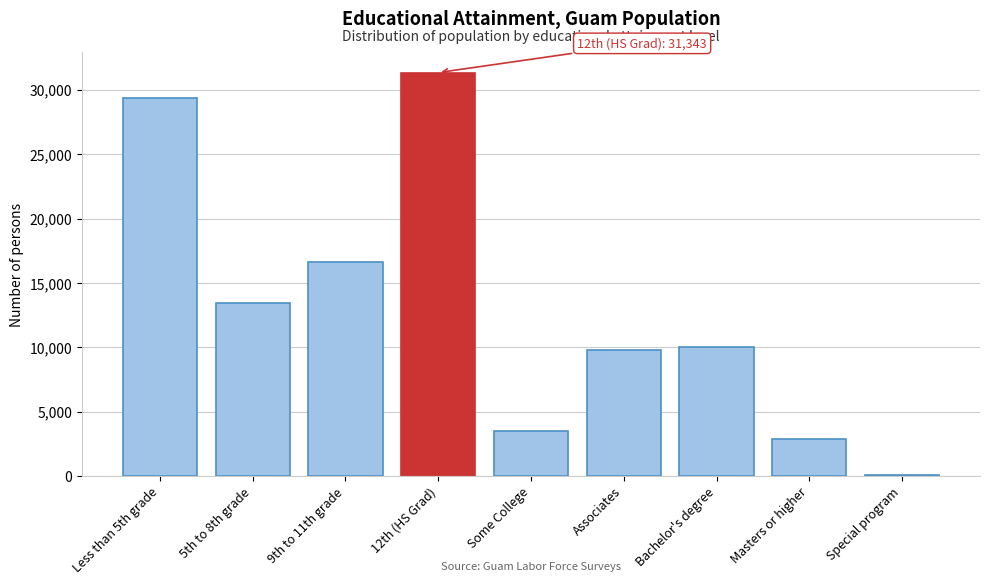

Reading left to right, list all the values displayed in this chart.

Less than 5th grade=29344	5th to 8th grade=13405	9th to 11th grade=16612	12th (HS Grad)=31343	Some College=3505	Associates=9761	Bachelor's degree=9999	Masters or higher=2911	Special program=59